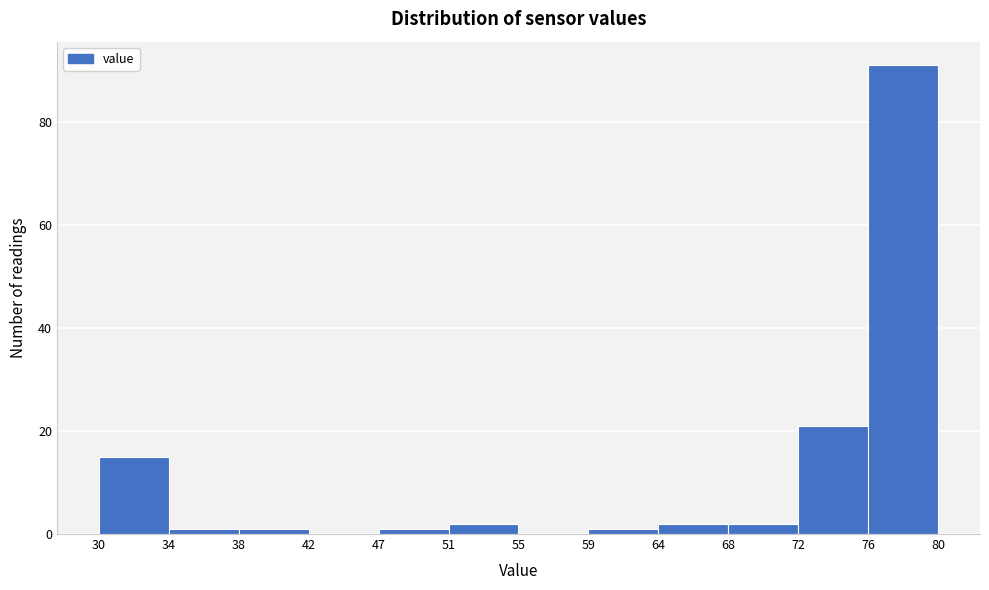

Reading left to right, list every bar in this chart as the range it spans on the x-axis followed by its height. The values are not printed on the chart, so give them approximately, as read against the axis.

30 to 34: 16
34 to 38: under 2
38 to 42: under 2
42 to 47: 0
47 to 51: under 2
51 to 55: 2
55 to 59: 0
59 to 64: under 2
64 to 68: 2
68 to 72: 2
72 to 76: 22
76 to 80: 92